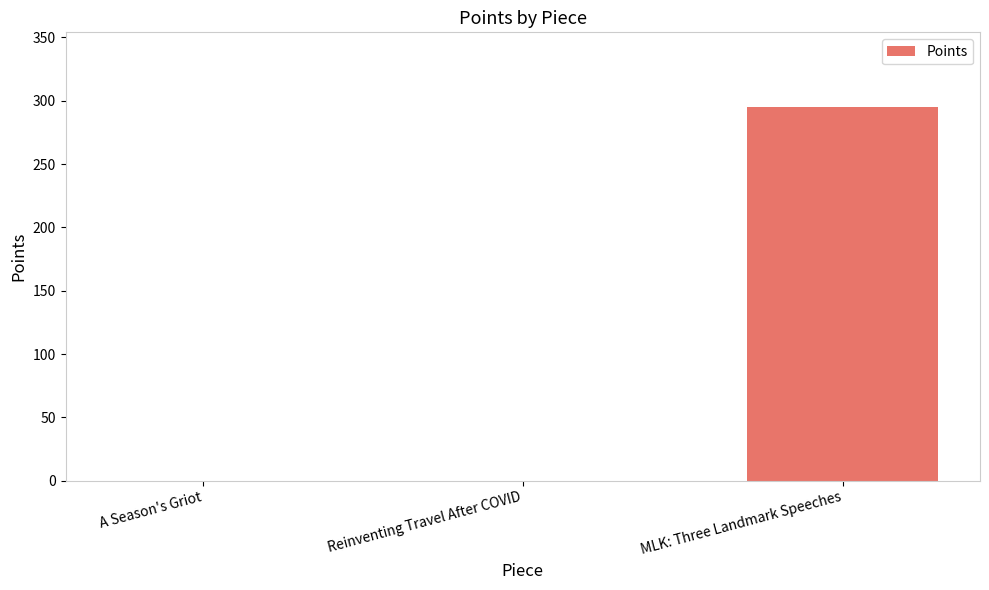

Between A Season's Griot and MLK: Three Landmark Speeches, which is larger?

MLK: Three Landmark Speeches